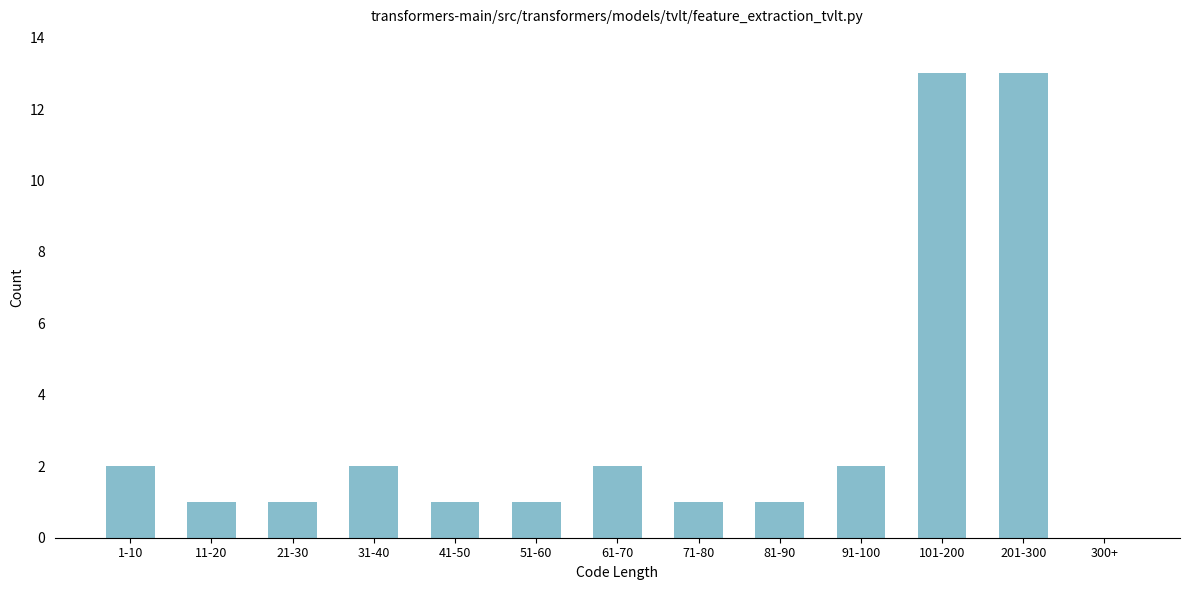

Reading left to right, transcribe all the data shown in this chart.

1-10=2	11-20=1	21-30=1	31-40=2	41-50=1	51-60=1	61-70=2	71-80=1	81-90=1	91-100=2	101-200=13	201-300=13	300+=0